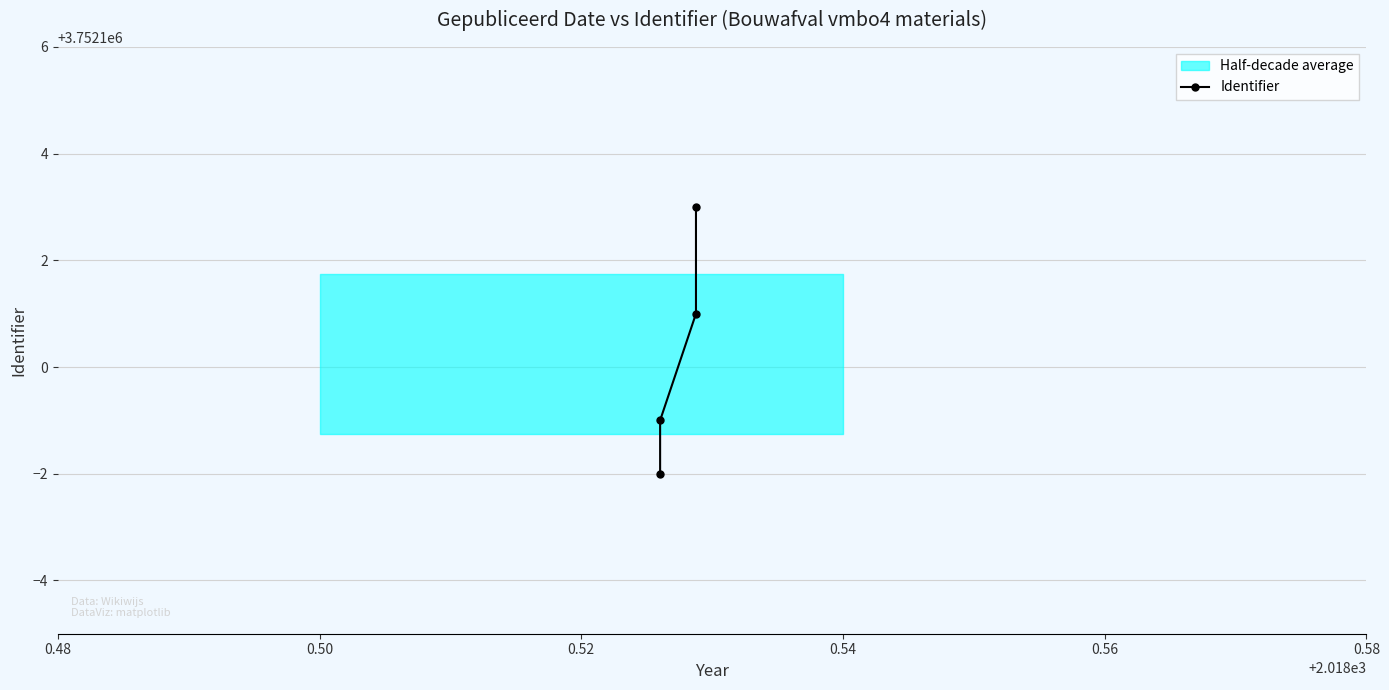

Rank the categories by value from highest to lowest.

0.54, 0.52, 0.50, 0.48